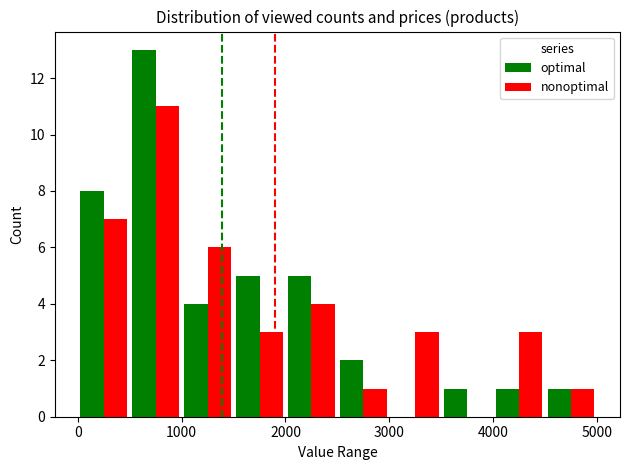

Does the chart contain stacked bars?

No